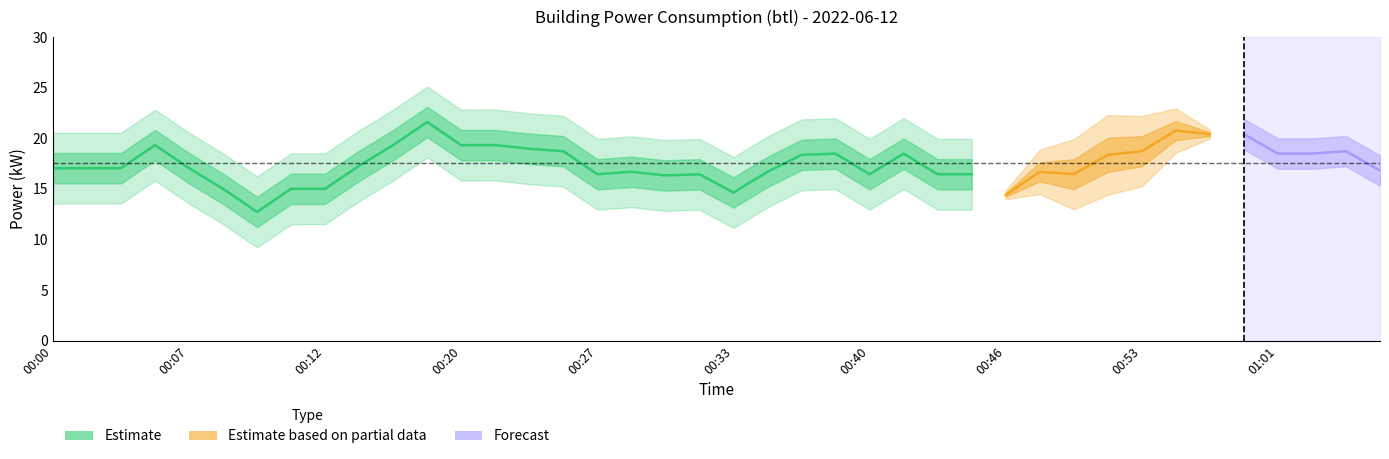

What is the minimum value shown in the chart?

10.2